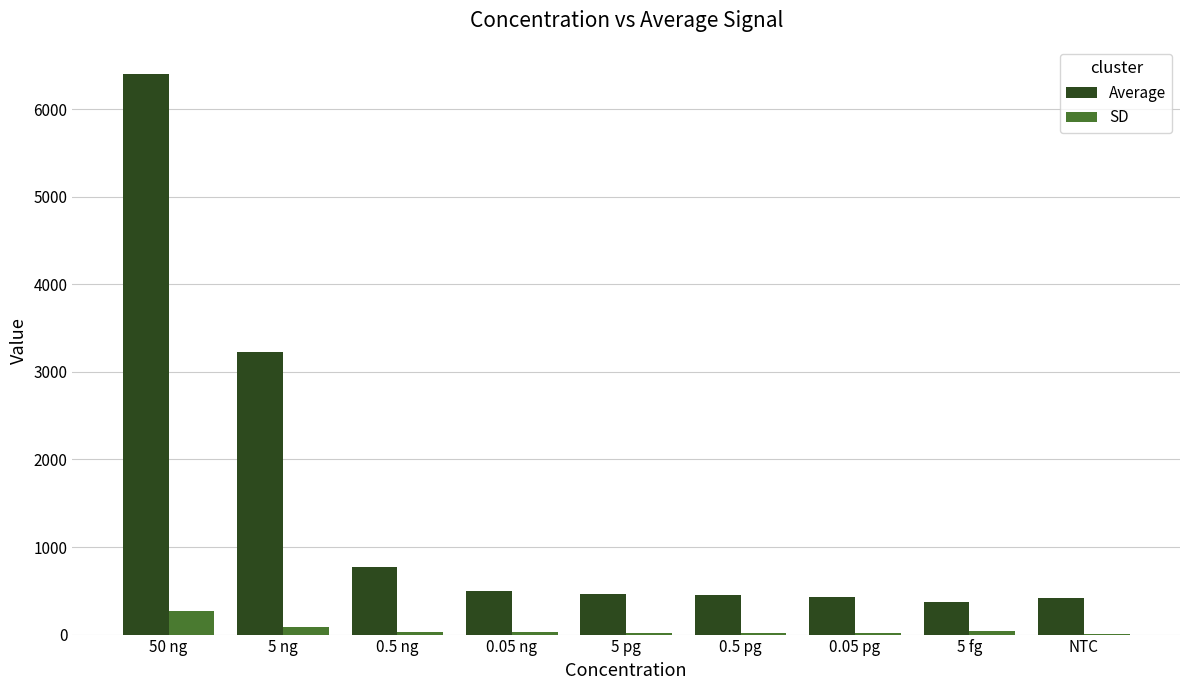

True or false: Average has a value of 430.0 at 0.05 pg.

True